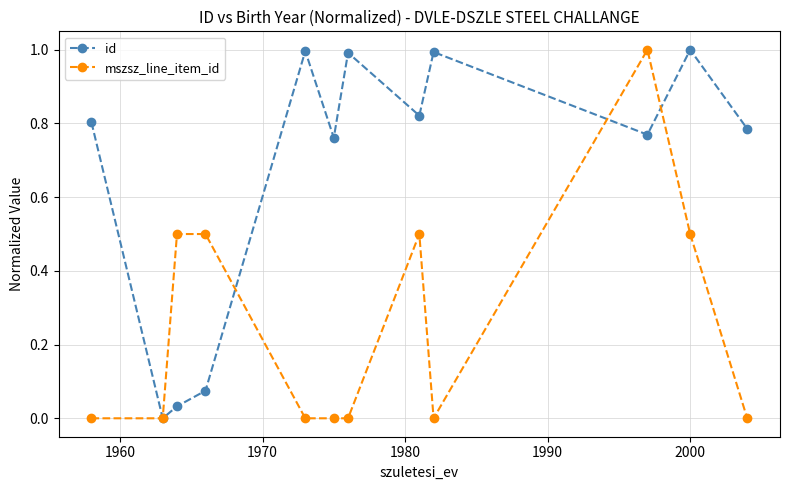

How many interior local peaks does the id series have?

4